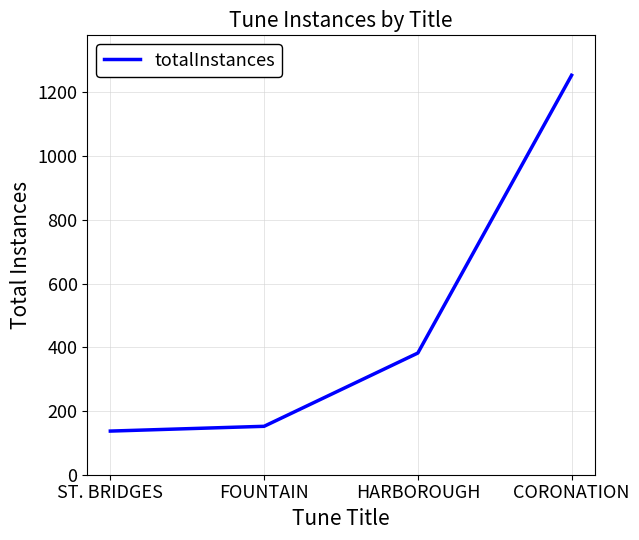

What is the change in value from HARBOROUGH to CORONATION?

+872